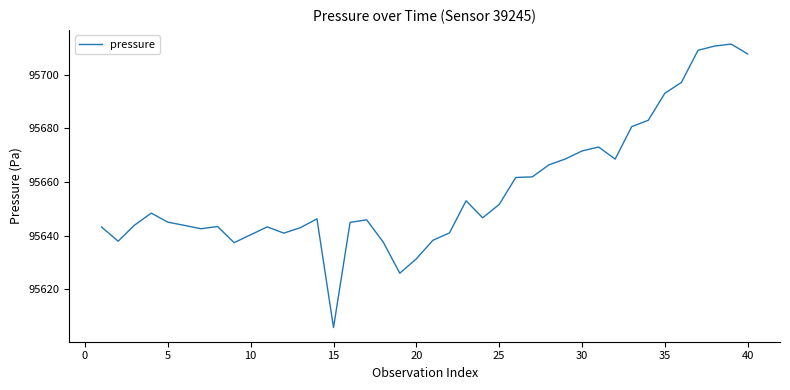

What is the difference between the maximum and minimum values?

105.7